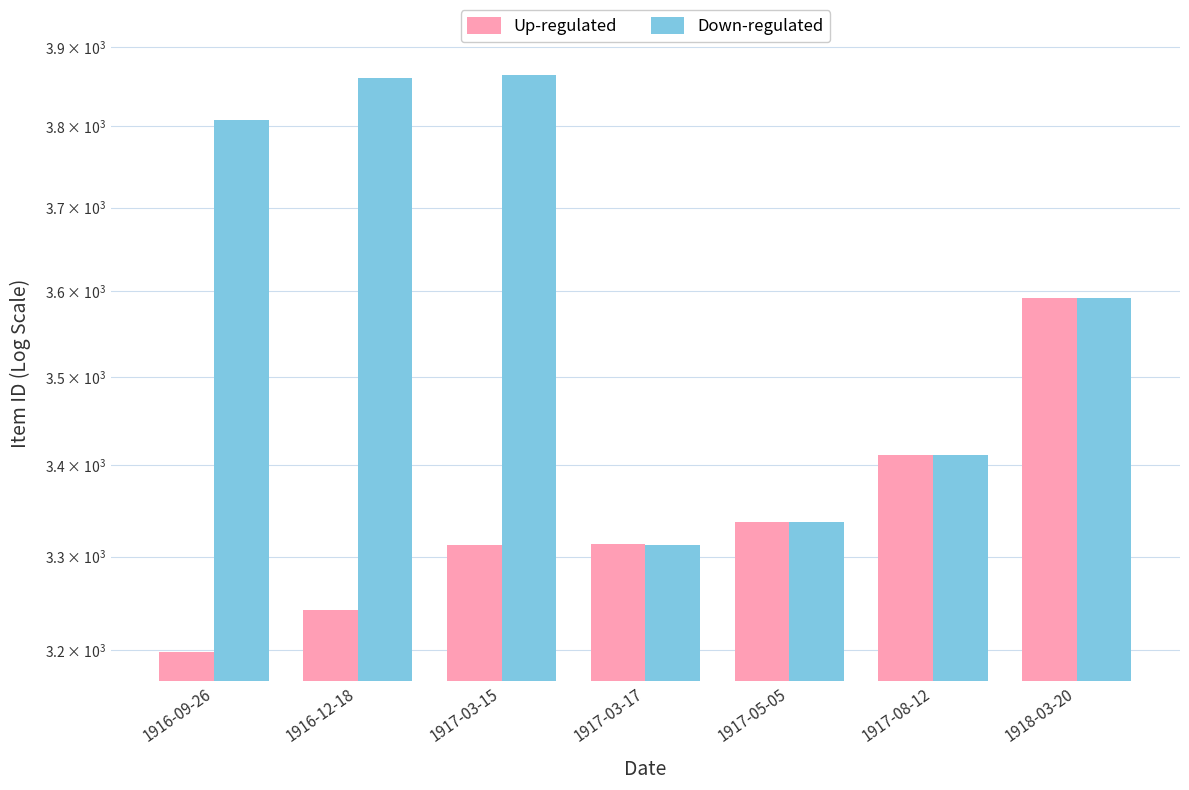

At which label is Down-regulated closest to 3588?

1918-03-20